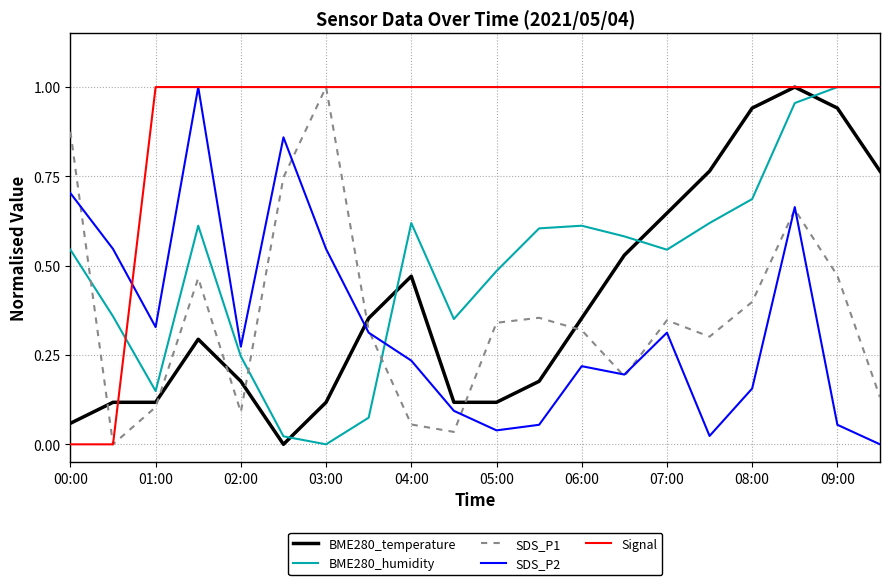

What are all the series names shown in the legend?

BME280_temperature, BME280_humidity, SDS_P1, SDS_P2, Signal